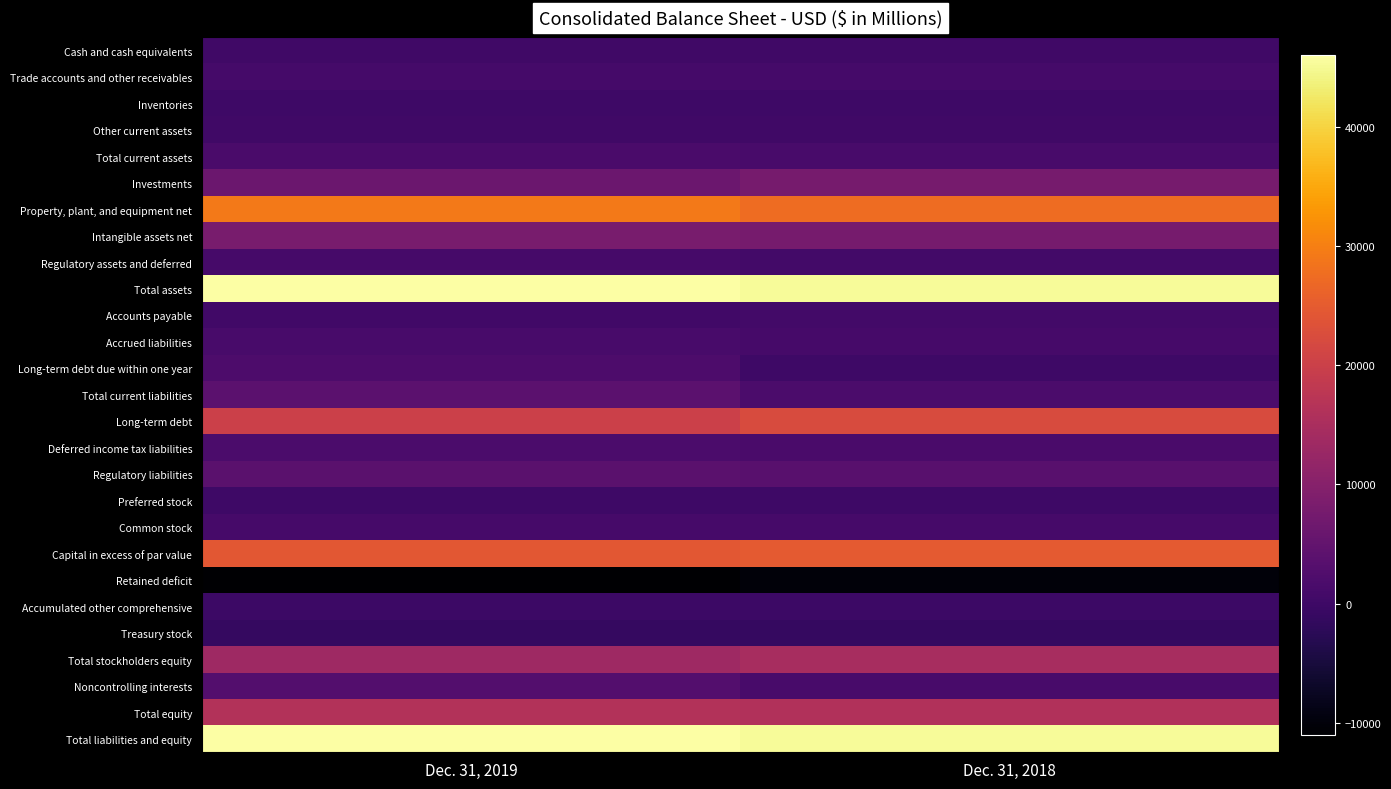

What is the total value across all series at Dec. 31, 2019?

219435